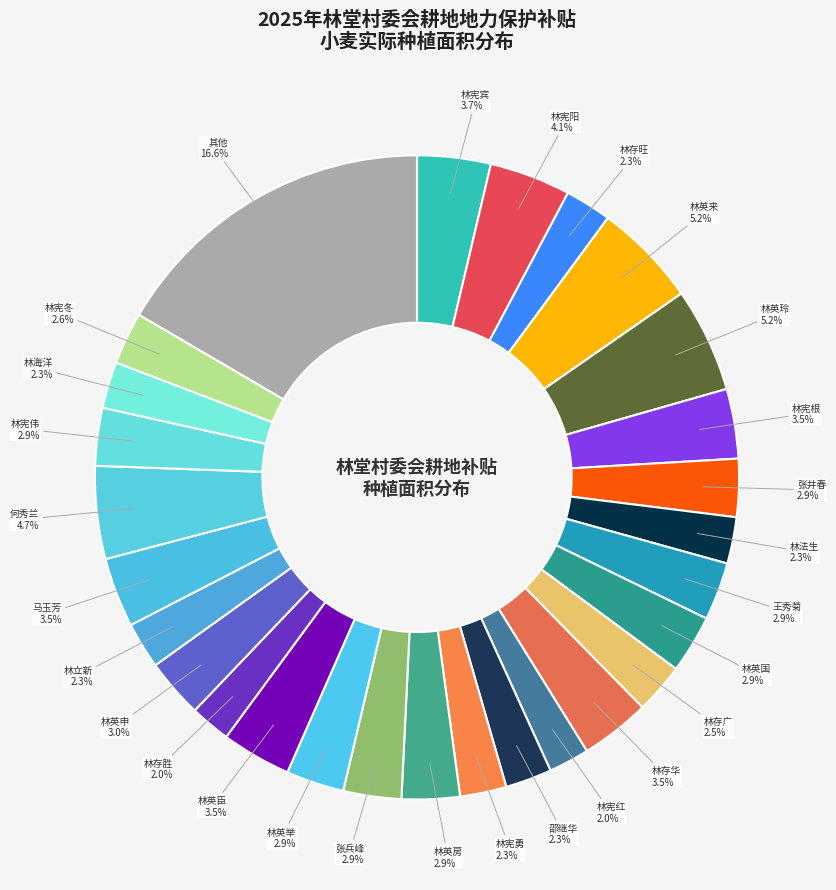

Which category has the biggest portion of the pie?

其他